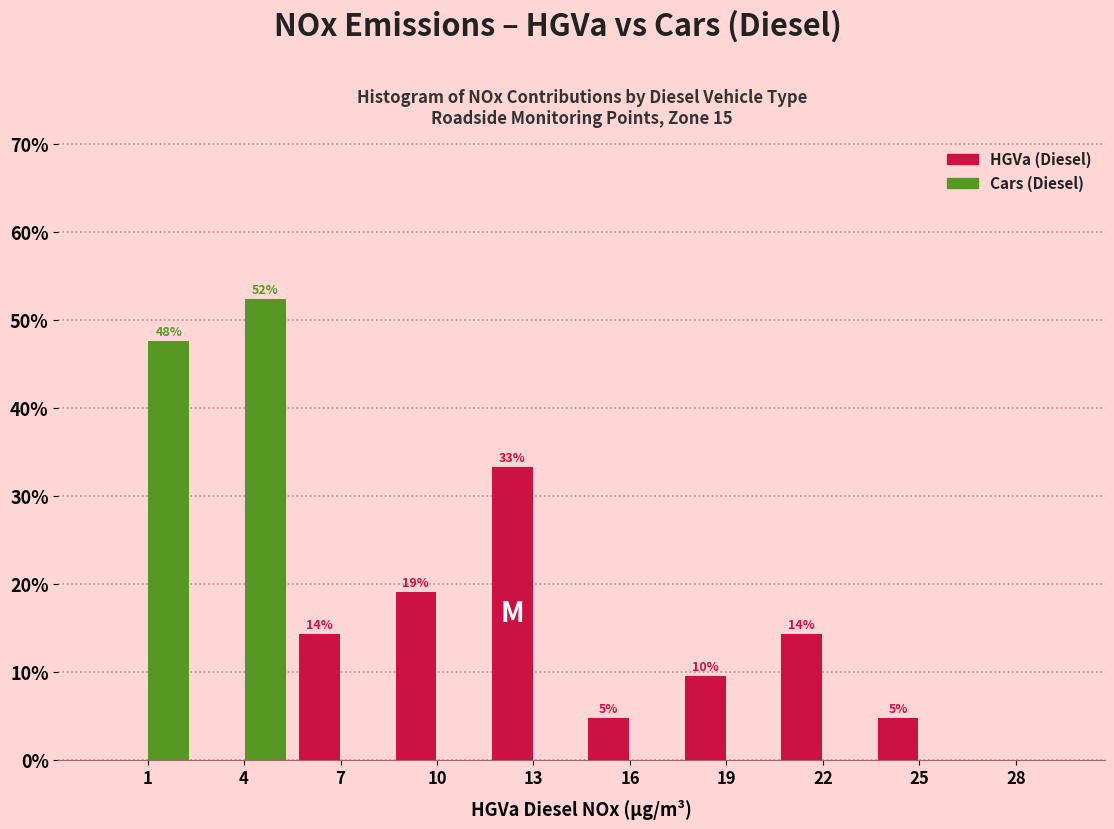

Reading left to right, list all the values displayed in this chart.

HGVa (Diesel): 1=0.0	4=0.0	7=14.3	10=19.0	13=33.3	16=4.8	19=9.5	22=14.3	25=4.8	28=0.0
Cars (Diesel): 1=47.6	4=52.4	7=0.0	10=0.0	13=0.0	16=0.0	19=0.0	22=0.0	25=0.0	28=0.0